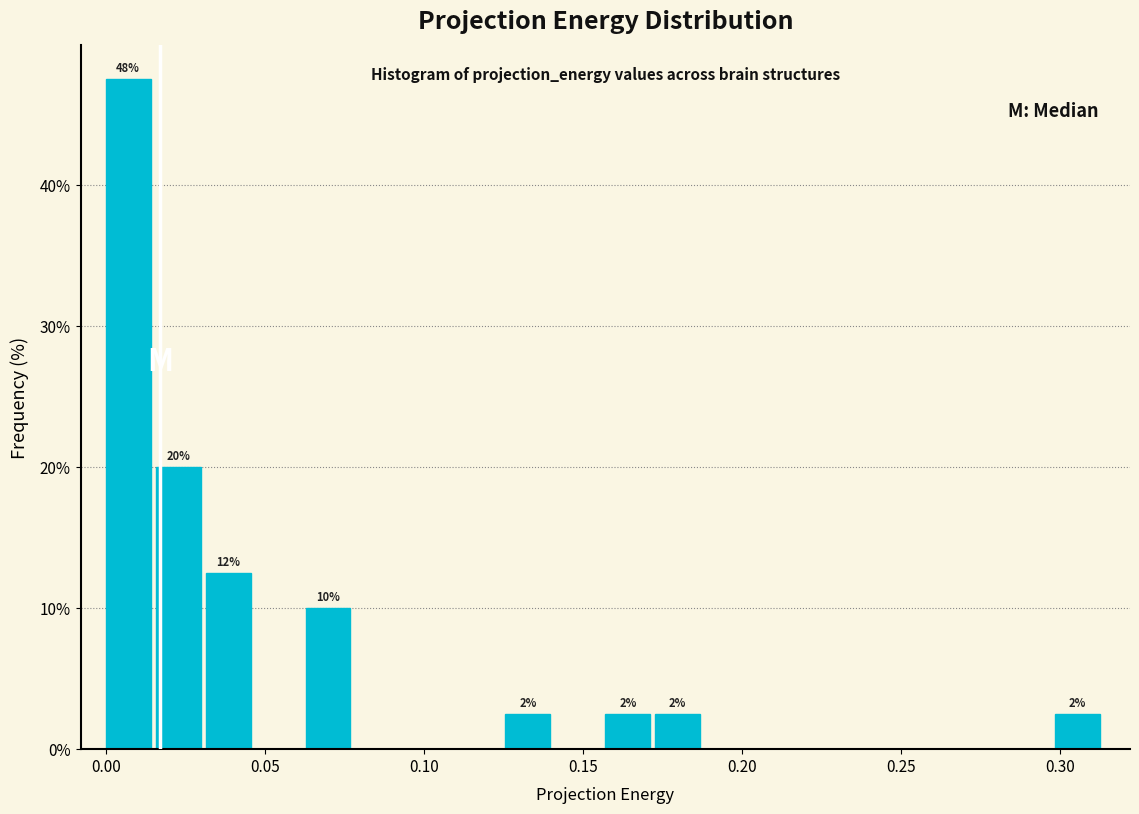

Around what value on the x-axis is the tallest bar? Give the approximate position of its centre, as read against the axis.

0.005